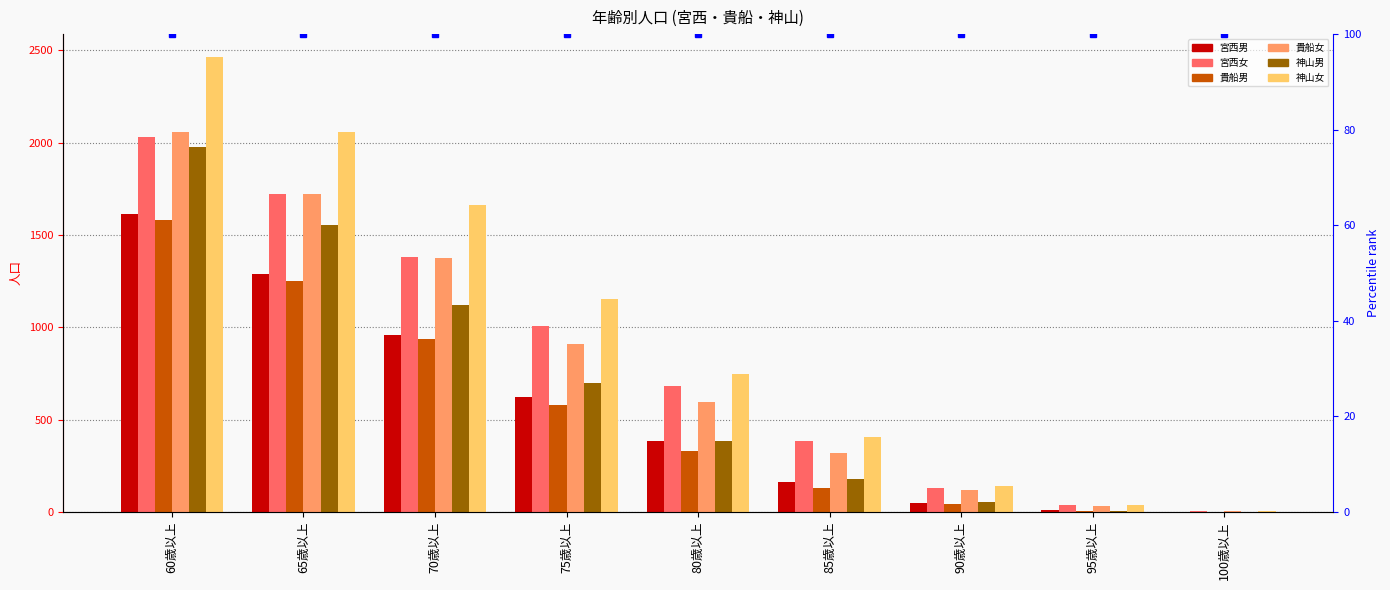

Is the value of 神山女 at 70歳以上 greater than the value of 貴船男 at 60歳以上?

Yes